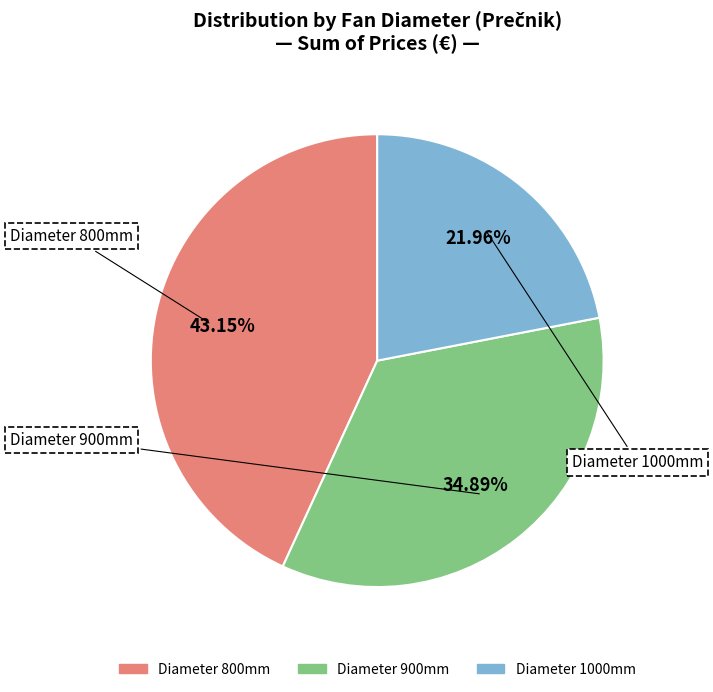

Is there any slice that represents more than half of the pie?

No